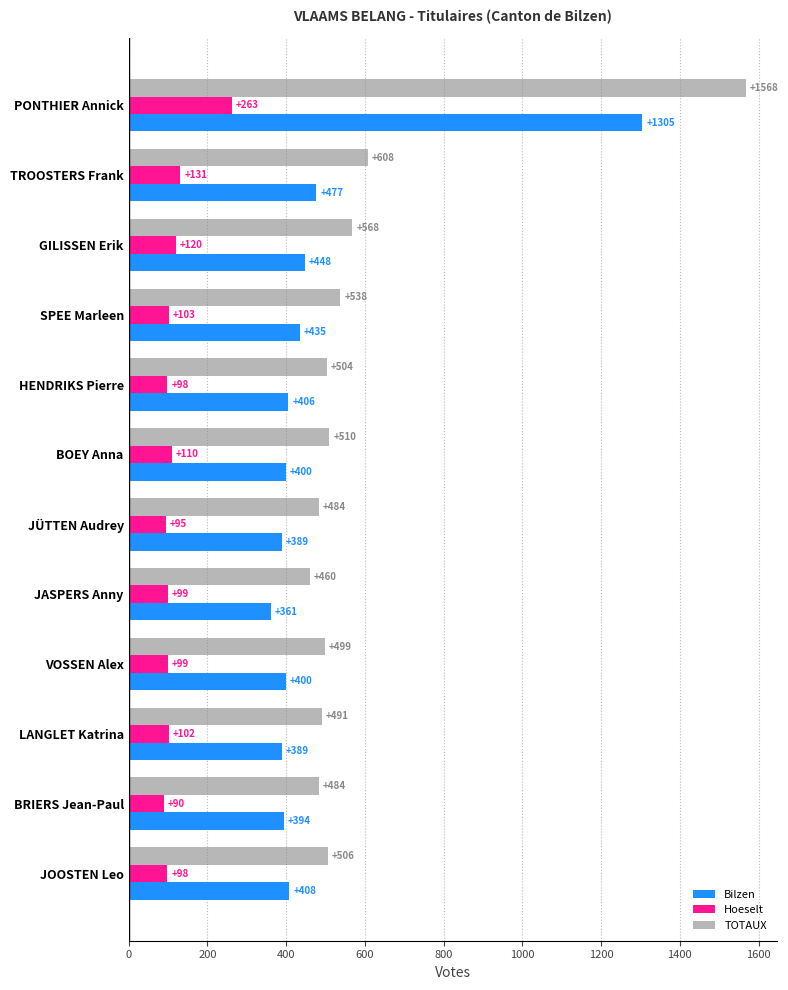

Which series has the widest spread of values?

TOTAUX